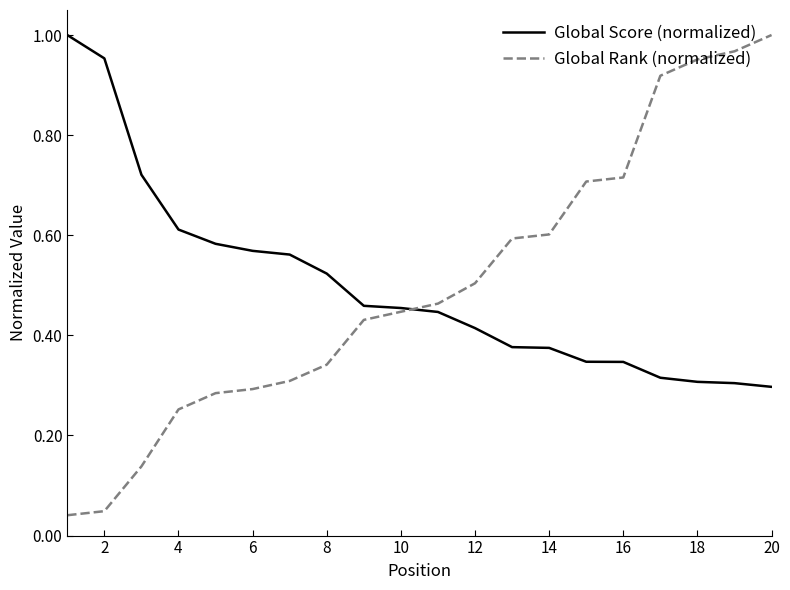

Does the chart have visible grid lines?

No